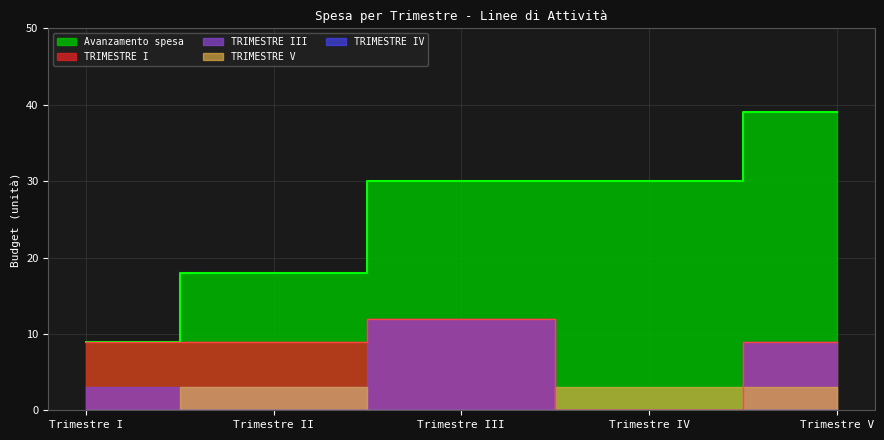

What is the maximum value for TRIMESTRE V?

3